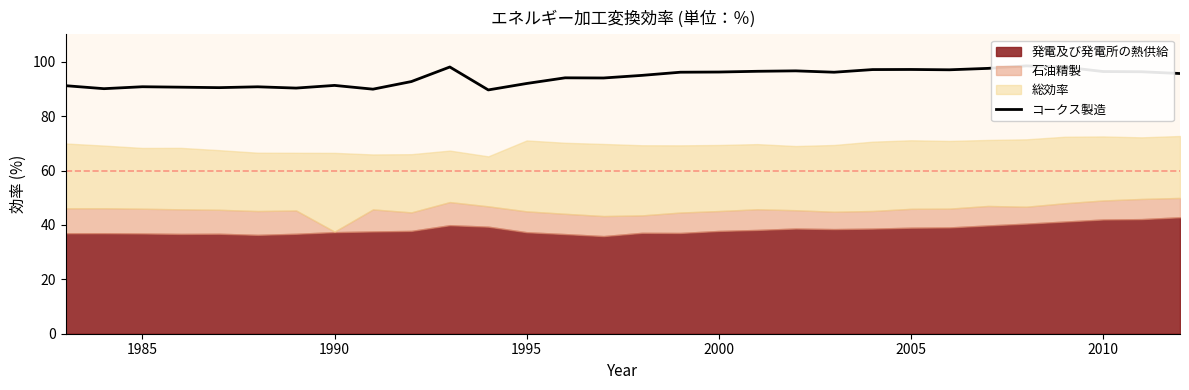

Does the chart have visible grid lines?

No